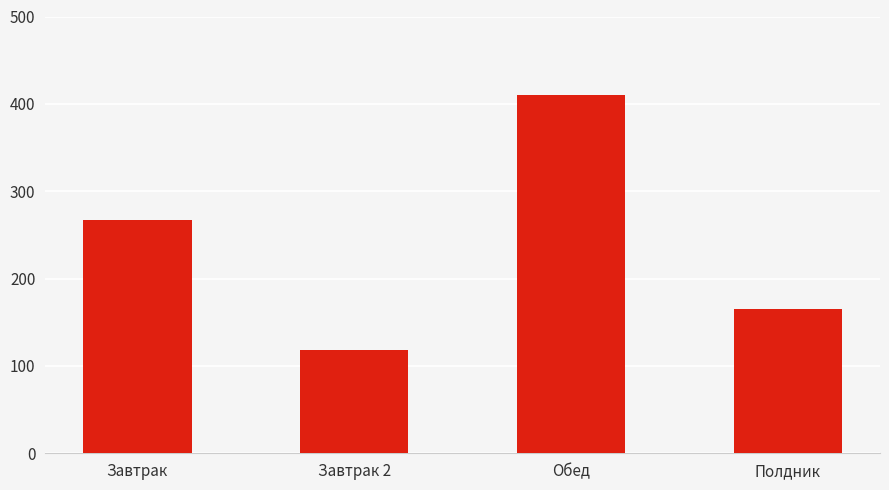

Approximately how many times larger is the value at Завтрак compared to Обед?

0.7